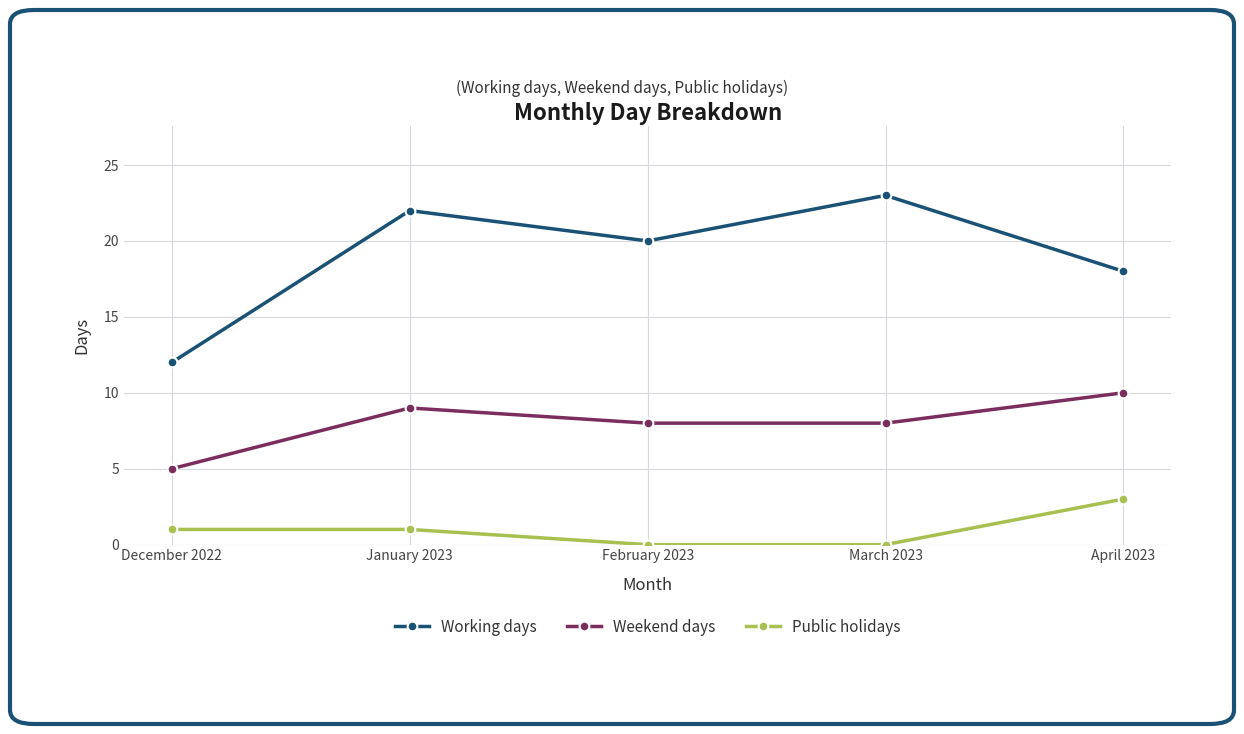

What position from the left is April 2023?

5